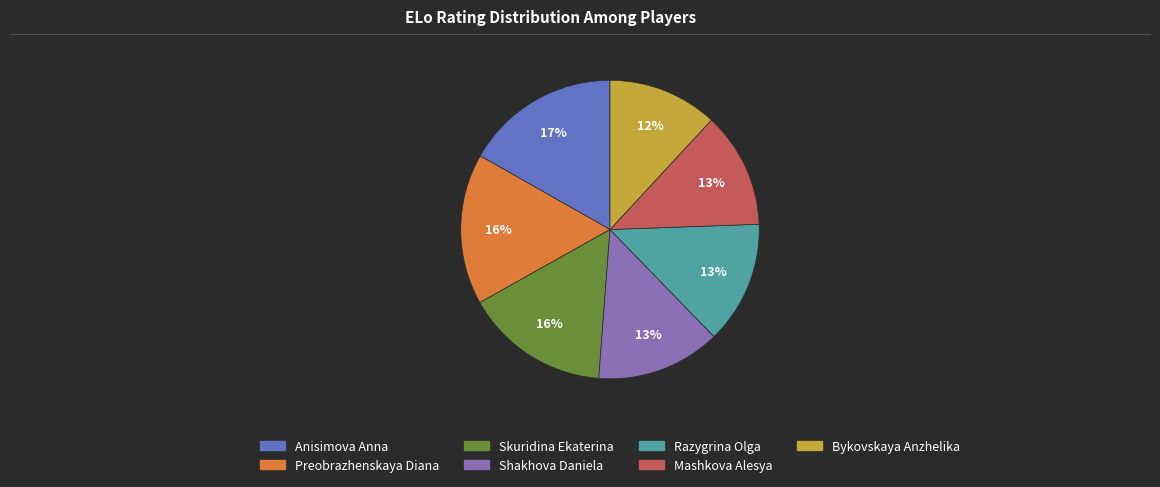

Which slice is the smallest?

Bykovskaya Anzhelika